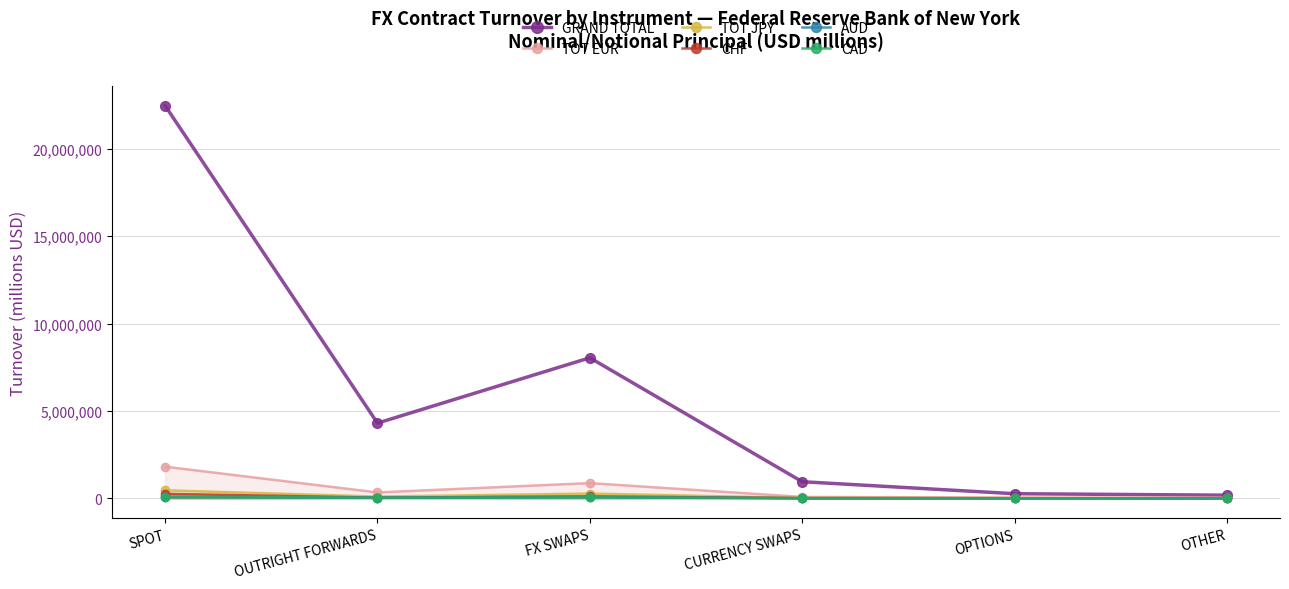

Reading right to left, what are all the values shown in this chart?

GRAND TOTAL: OTHER=180000.0	OPTIONS=265000.0	CURRENCY SWAPS=951520.0	FX SWAPS=8044243.0	OUTRIGHT FORWARDS=4304970.0	SPOT=22472851.5
TOT EUR: OTHER=30000.0	OPTIONS=45000.0	CURRENCY SWAPS=79401.0	FX SWAPS=871453.0	OUTRIGHT FORWARDS=337256.0	SPOT=1811507.5
TOT JPY: OTHER=8000.0	OPTIONS=12000.0	CURRENCY SWAPS=22207.5	FX SWAPS=272720.0	OUTRIGHT FORWARDS=99845.5	SPOT=459213.5
CHF: OTHER=4000.0	OPTIONS=6000.0	CURRENCY SWAPS=12684.0	FX SWAPS=116009.0	OUTRIGHT FORWARDS=40572.0	SPOT=258642.5
AUD: OTHER=1500.0	OPTIONS=2000.0	CURRENCY SWAPS=3610.5	FX SWAPS=82267.0	OUTRIGHT FORWARDS=46131.5	SPOT=88389.5
CAD: OTHER=1800.0	OPTIONS=2500.0	CURRENCY SWAPS=10471.0	FX SWAPS=51623.0	OUTRIGHT FORWARDS=33064.0	SPOT=85269.5